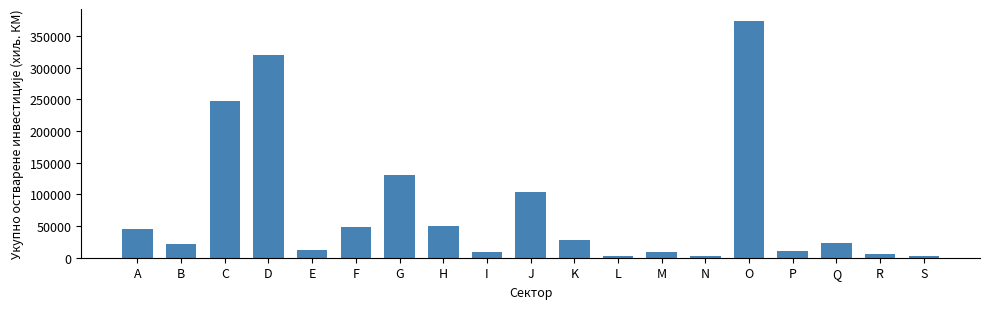

The chart shows a value of 45460 at A. True or false?

True